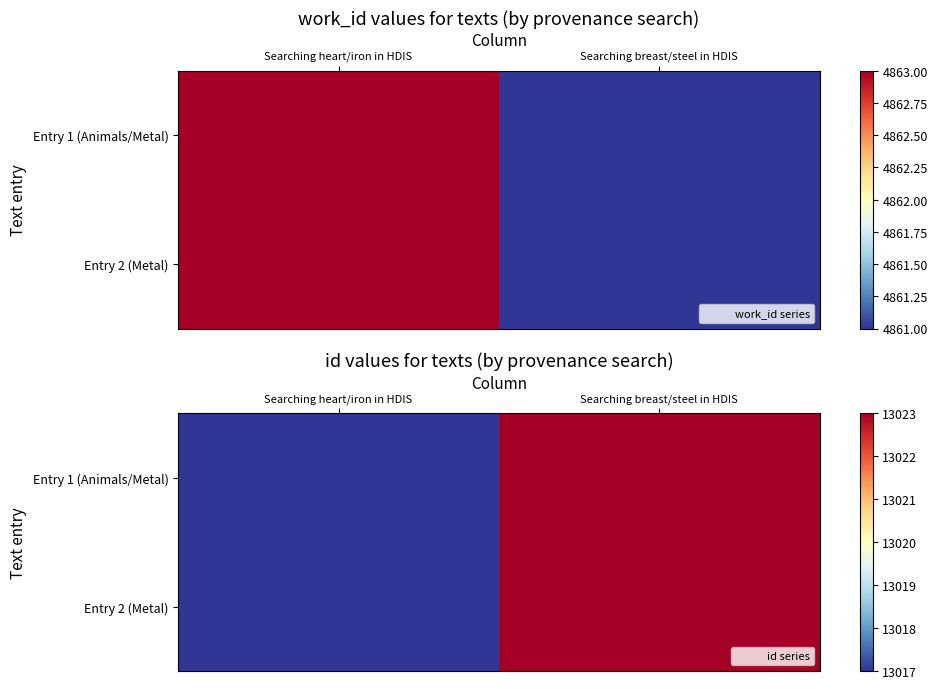

Between Searching heart/iron in HDIS and Searching breast/steel in HDIS, which series saw the biggest shift?

Entry 1 (Animals/Metal)